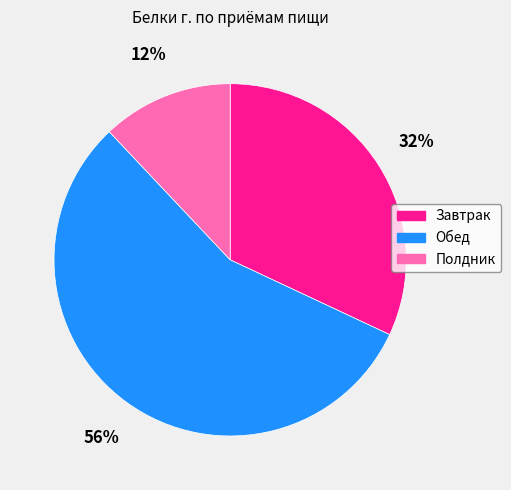

Between Обед and Завтрак, which is larger?

Обед